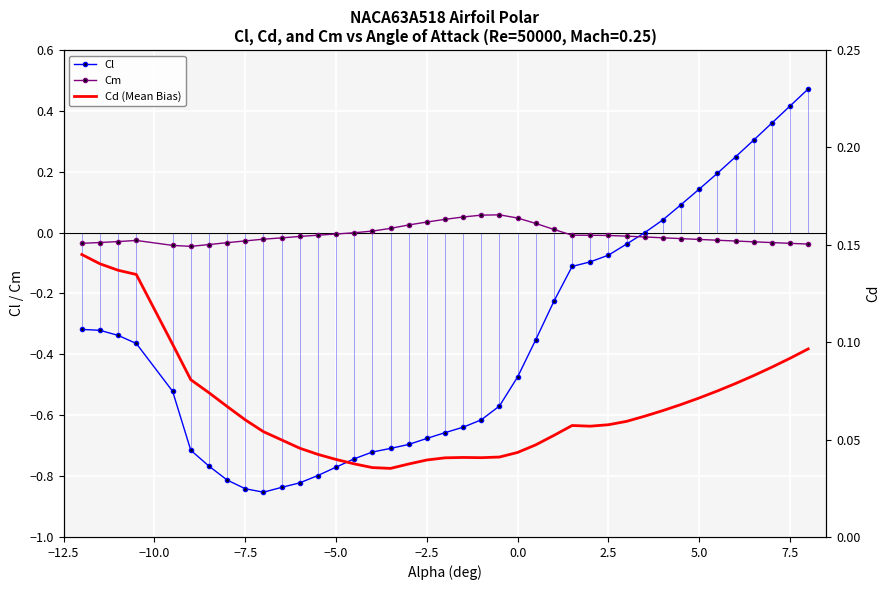

How many data points does each series have?

40